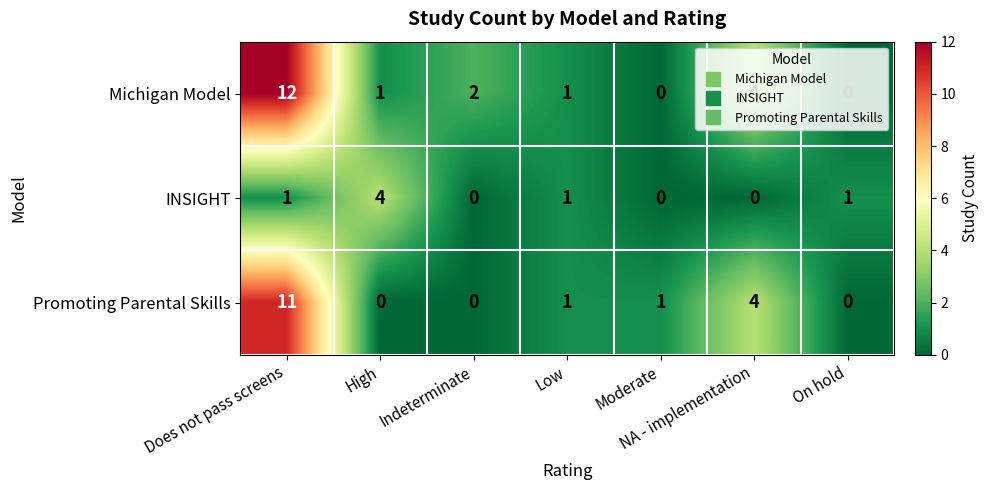

At which category does the chart reach its peak across all series?

Does not pass screens